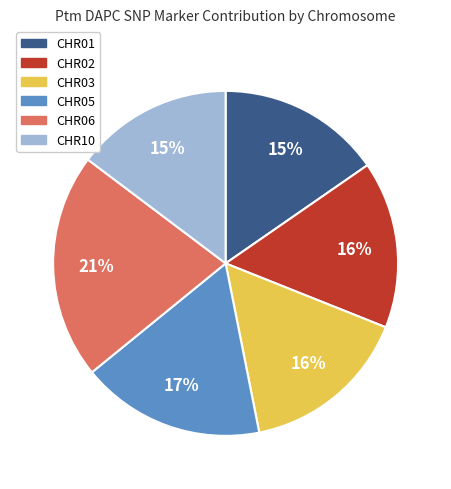

To the nearest percent, what is the combined percentage of CHR02 and CHR01?

31%